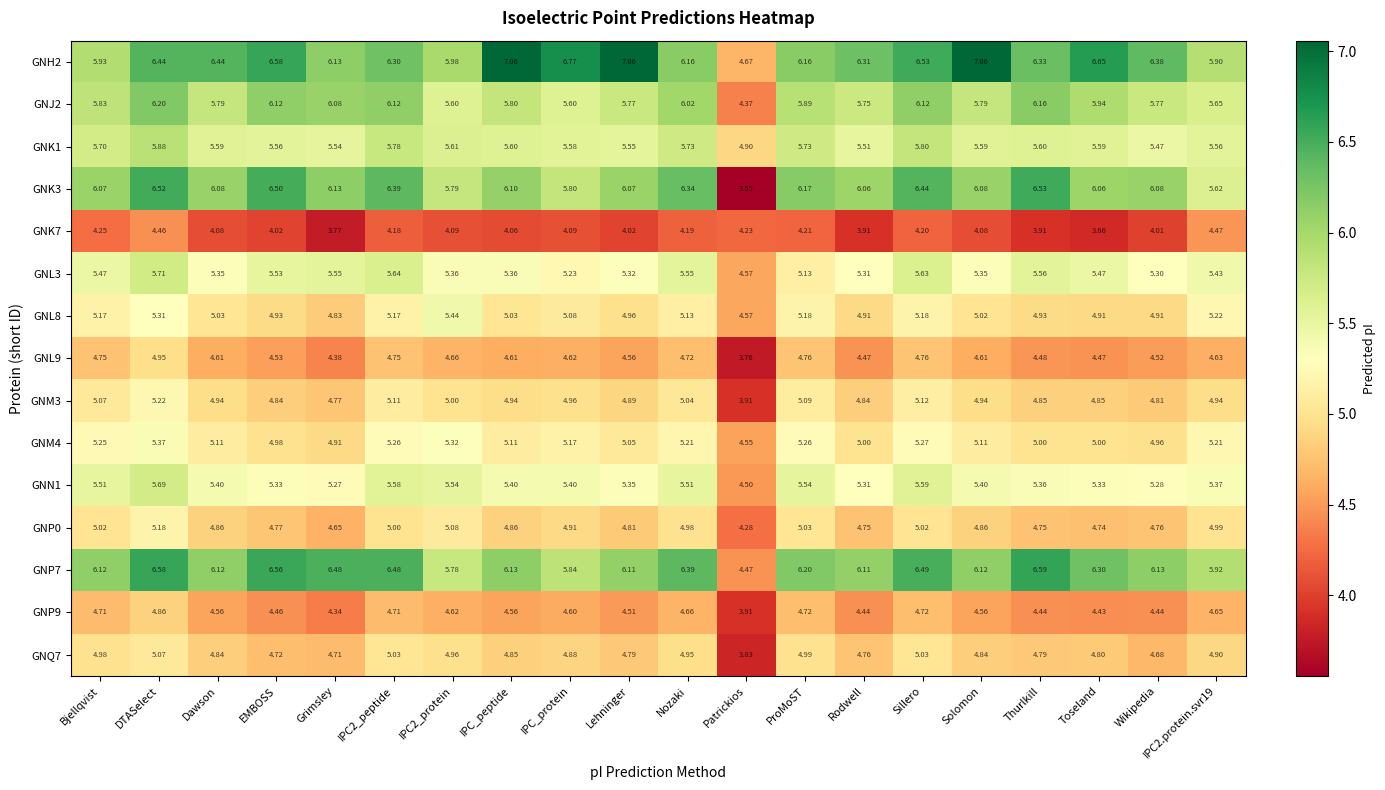

Which series has the largest range (max minus min)?

GNK3